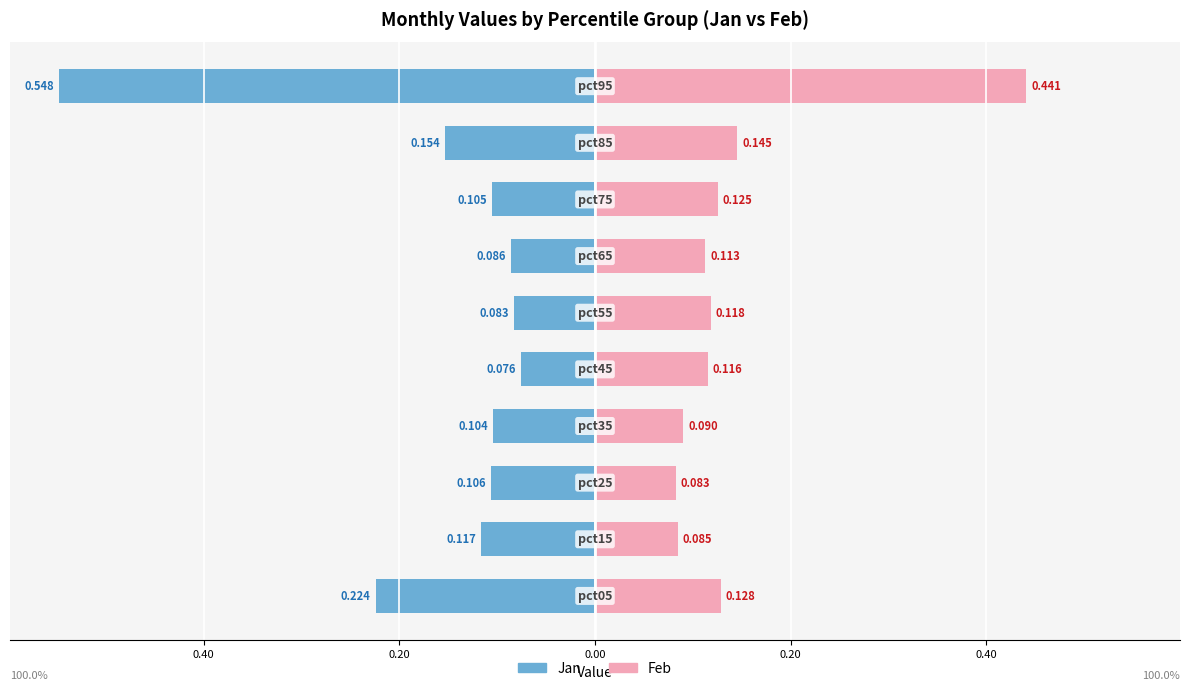

Which series has the widest spread of values?

Jan